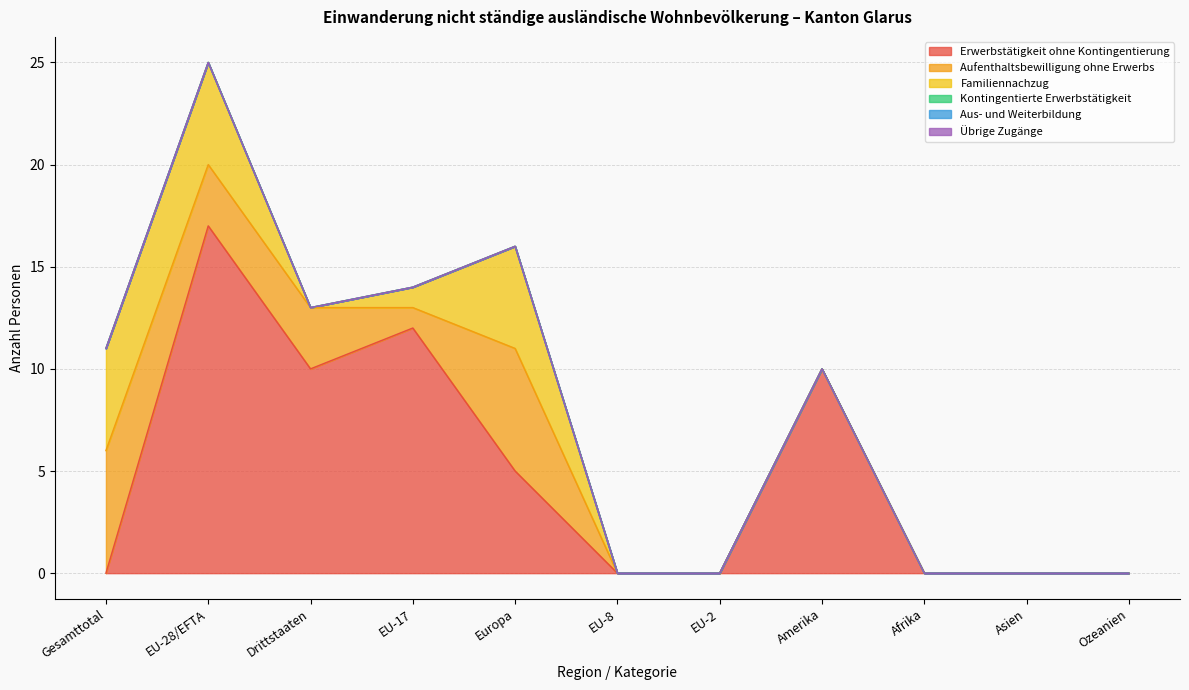

True or false: Übrige Zugänge and Aufenthaltsbewilligung ohne Erwerbs intersect in this chart.

False